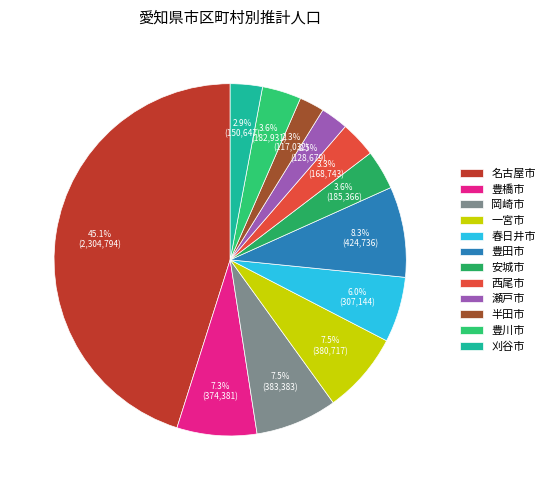

How many segments does this pie chart have?

12